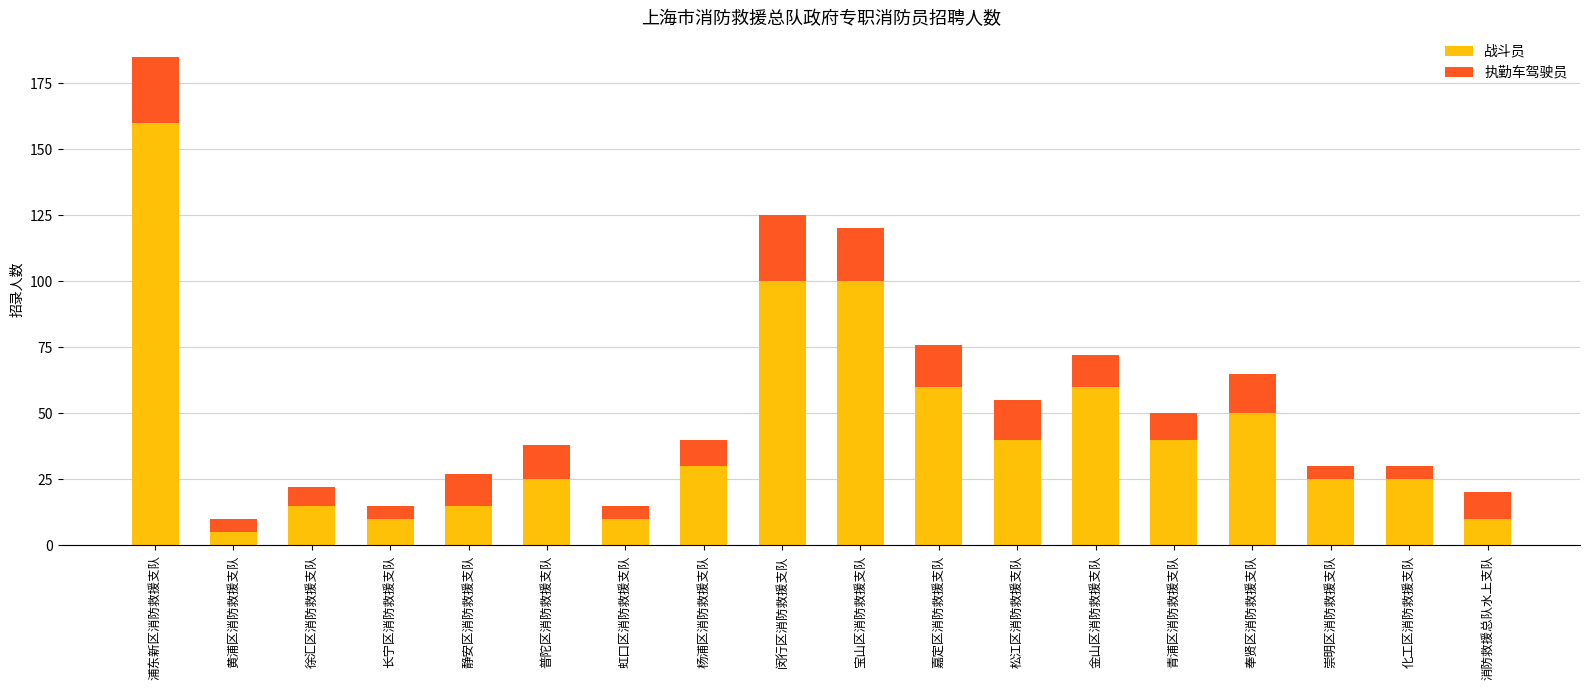

What is the total value across all series at 黄浦区消防救援支队?

10